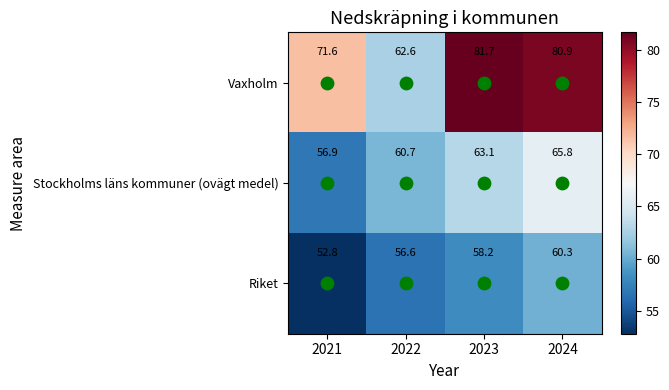

Rank the series at 2021 from highest to lowest value.

Vaxholm, Stockholms läns kommuner (ovägt medel), Riket